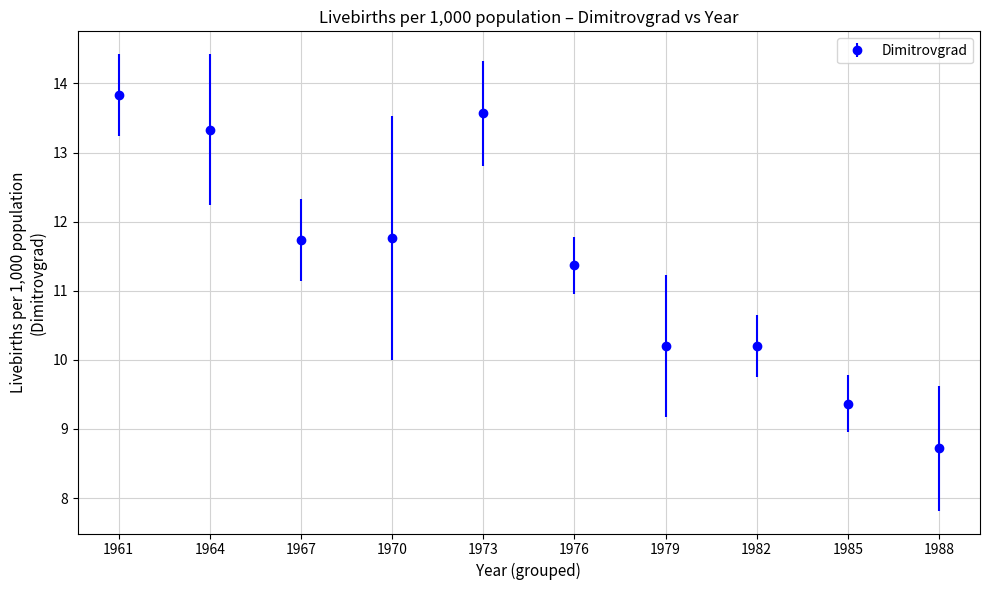

Which has a higher value, 1973 or 1976?

1973